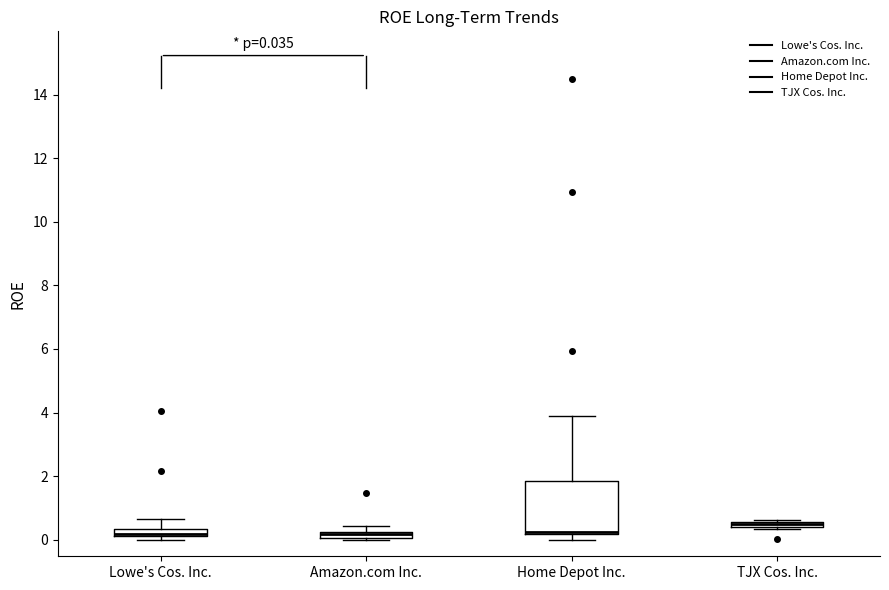

Comparing the boxes themselves (not the whiskers), which one is the tallest?

Home Depot Inc.